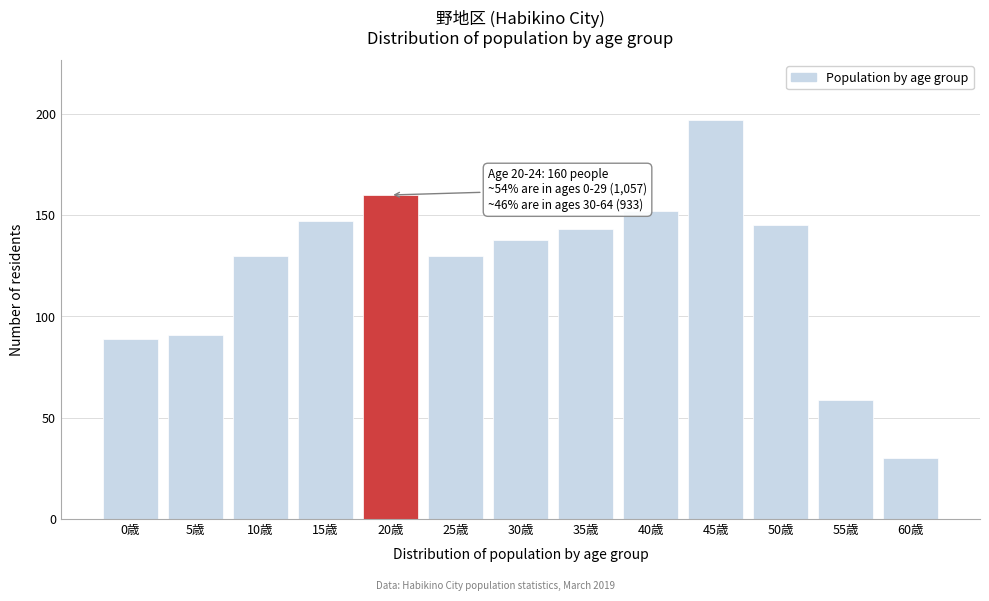

Reading right to left, list all the values displayed in this chart.

60歳=30	55歳=59	50歳=145	45歳=197	40歳=152	35歳=143	30歳=138	25歳=130	20歳=160	15歳=147	10歳=130	5歳=91	0歳=89